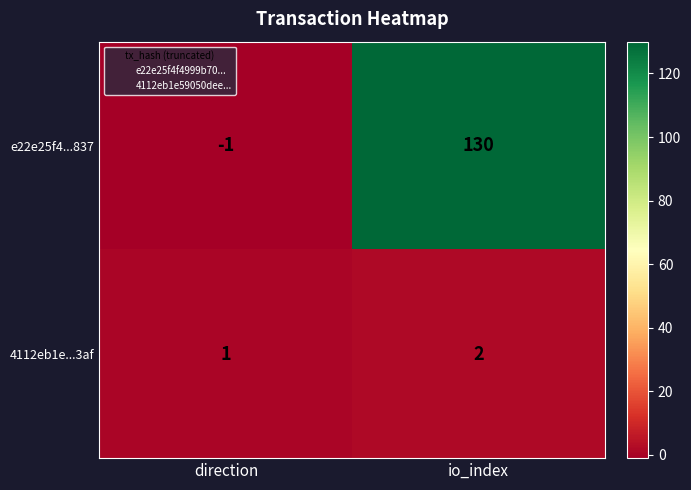

Which series changed the most between direction and io_index?

e22e25f4...837